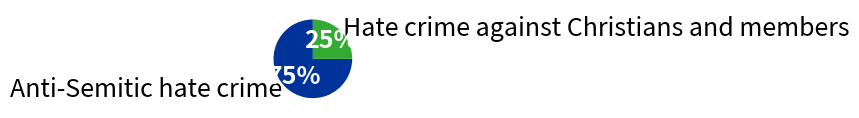

Combined, do Anti-Semitic hate crime and Hate crime against Christians and members account for over 50%?

Yes